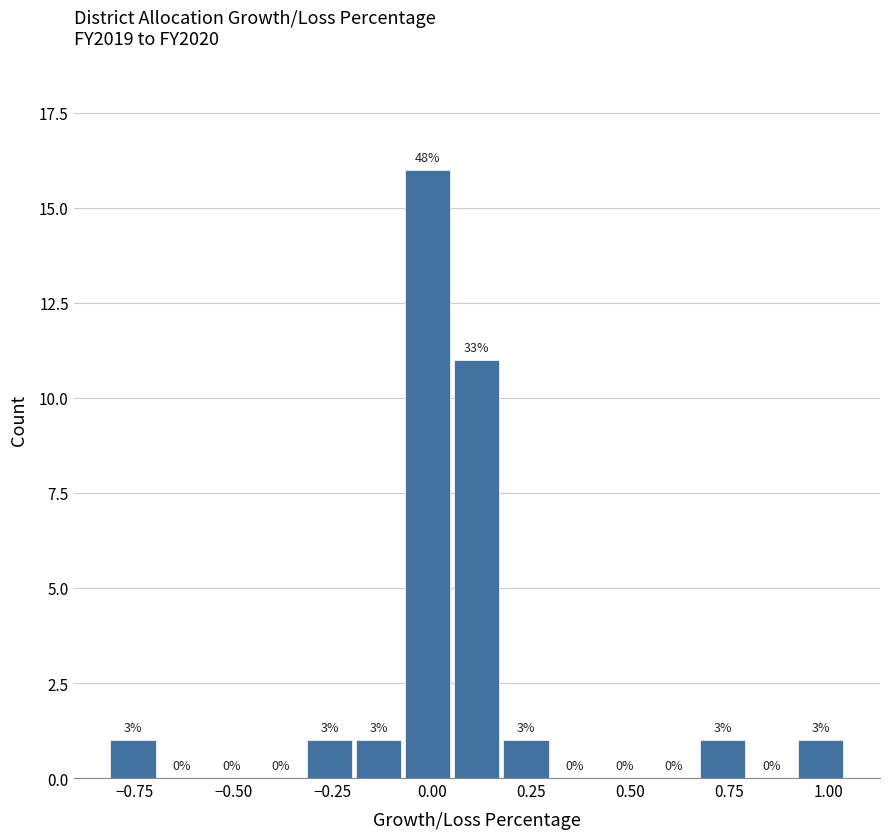

Read against the x-axis, roughly where is the centre of the tallest bar?

0.00